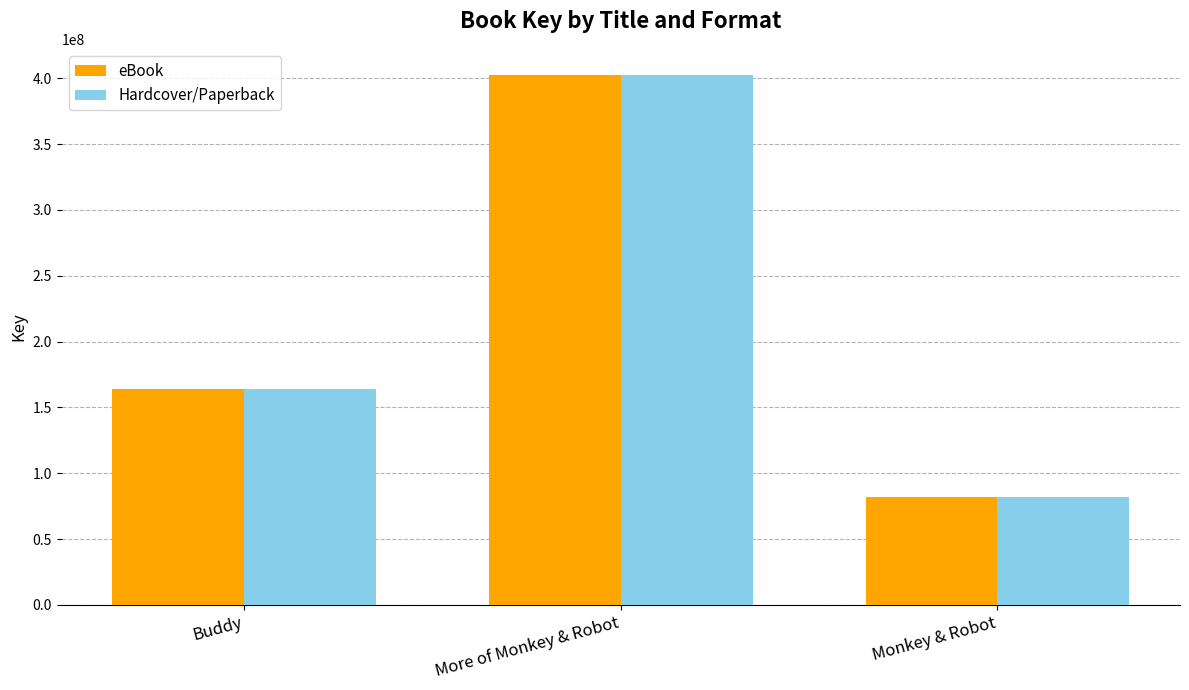

What are all the series names shown in the legend?

eBook, Hardcover/Paperback